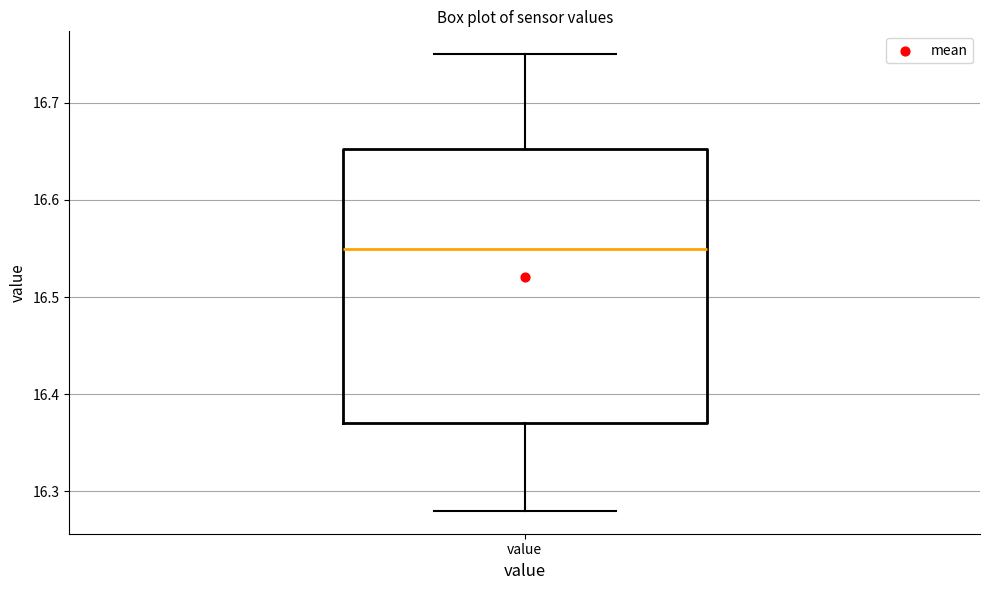

Transcribe this box plot: give where the median line is, the range the box spans, and where the two whiskers end, as read against the y-axis. The values are not printed on the chart, so give them approximately, as read against the axis.

median 16.55, box 16.37 to 16.65, whiskers 16.28 to 16.75